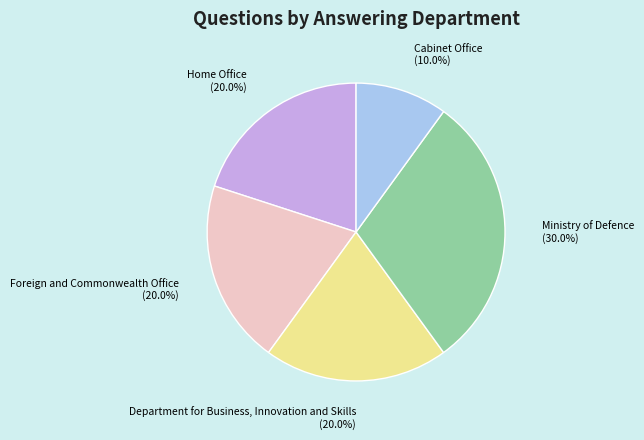

Combined, what portion of the pie is Foreign and Commonwealth Office and Ministry of Defence?

50.0%